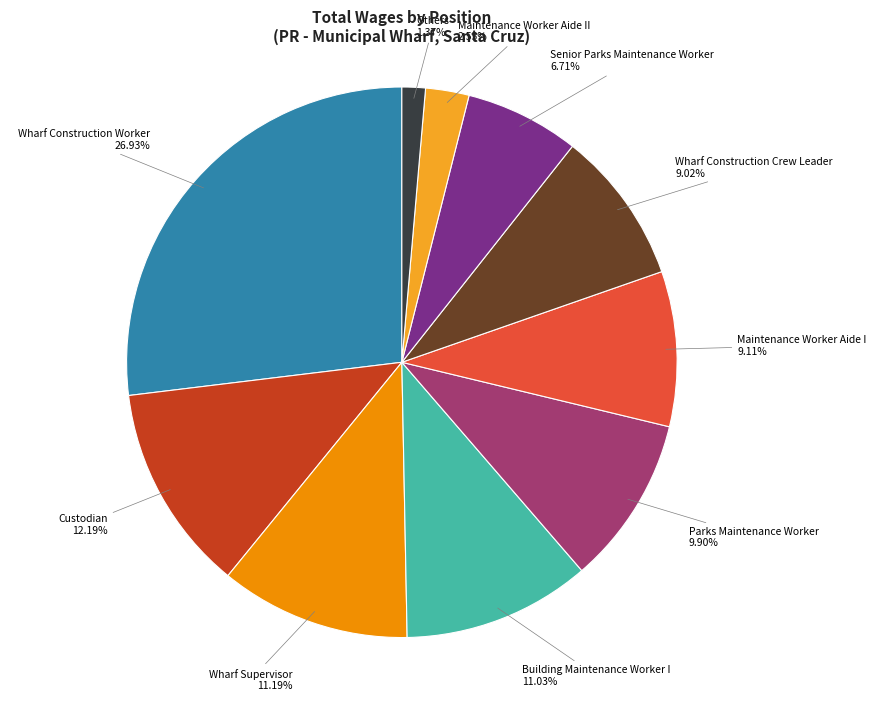

What percentage is the Maintenance Worker Aide I slice, to the nearest percent?

9%